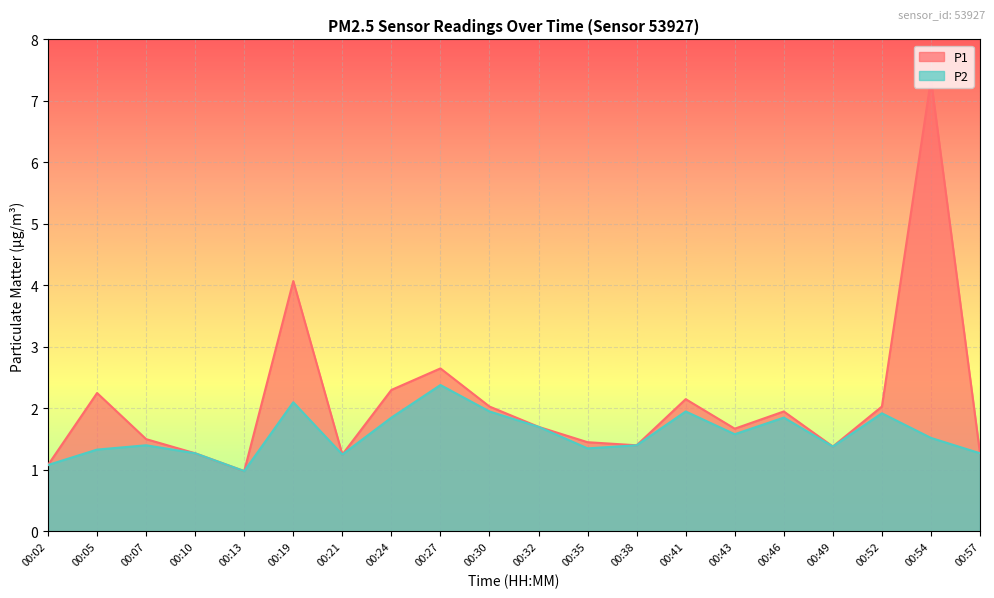

At which category is the sum across all series the highest?

00:54